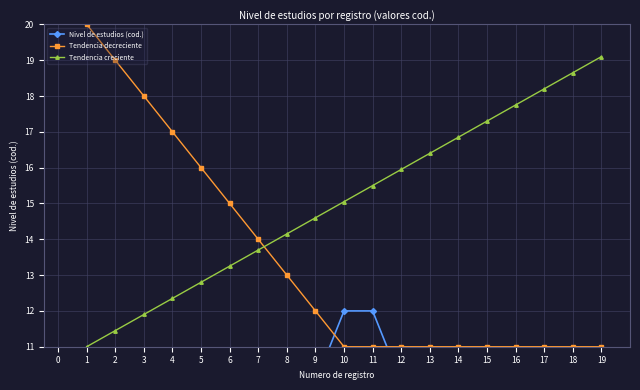

What is the sum of all Tendencia decreciente values?

254.0